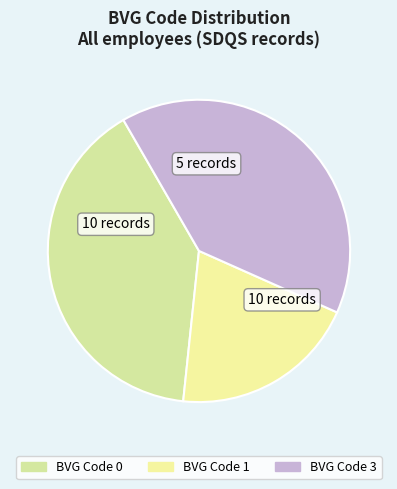

How many segments does this pie chart have?

3